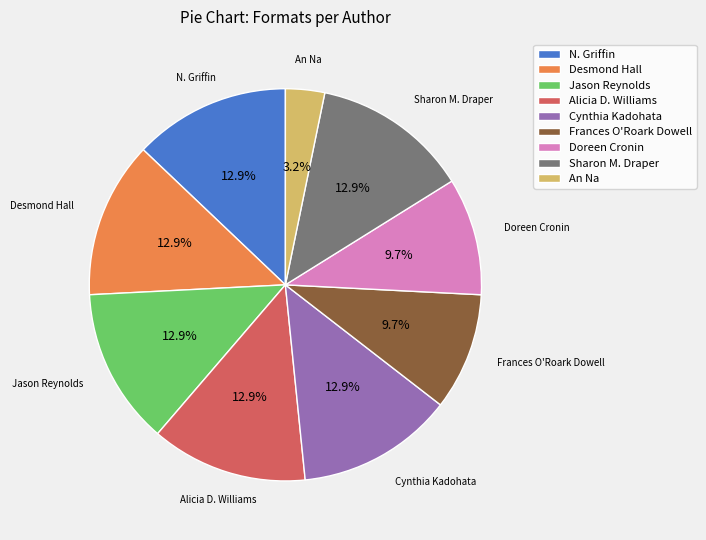

The Doreen Cronin slice represents 10% of the pie. True or false?

True